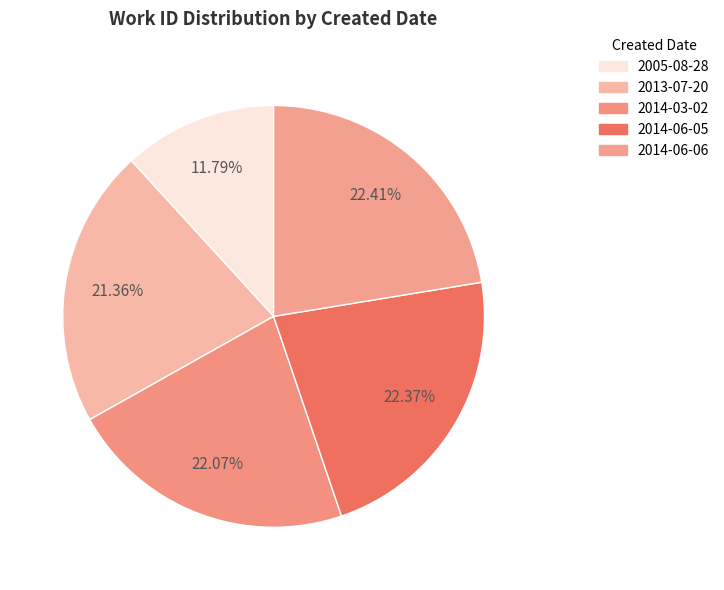

To the nearest percent, what percentage of the pie is 2005-08-28?

12%